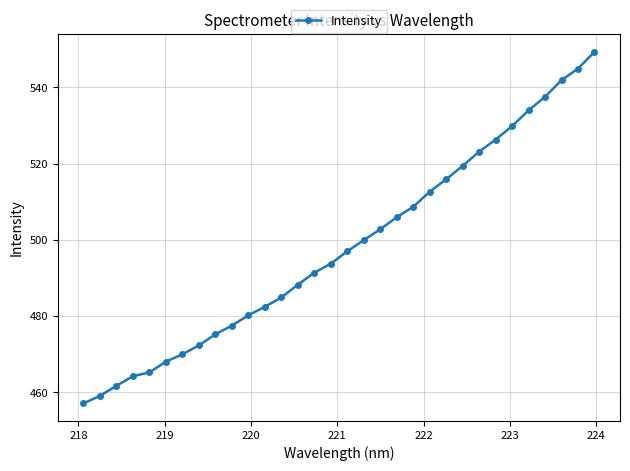

True or false: there are more than 2 points higher than both neighbors.

False